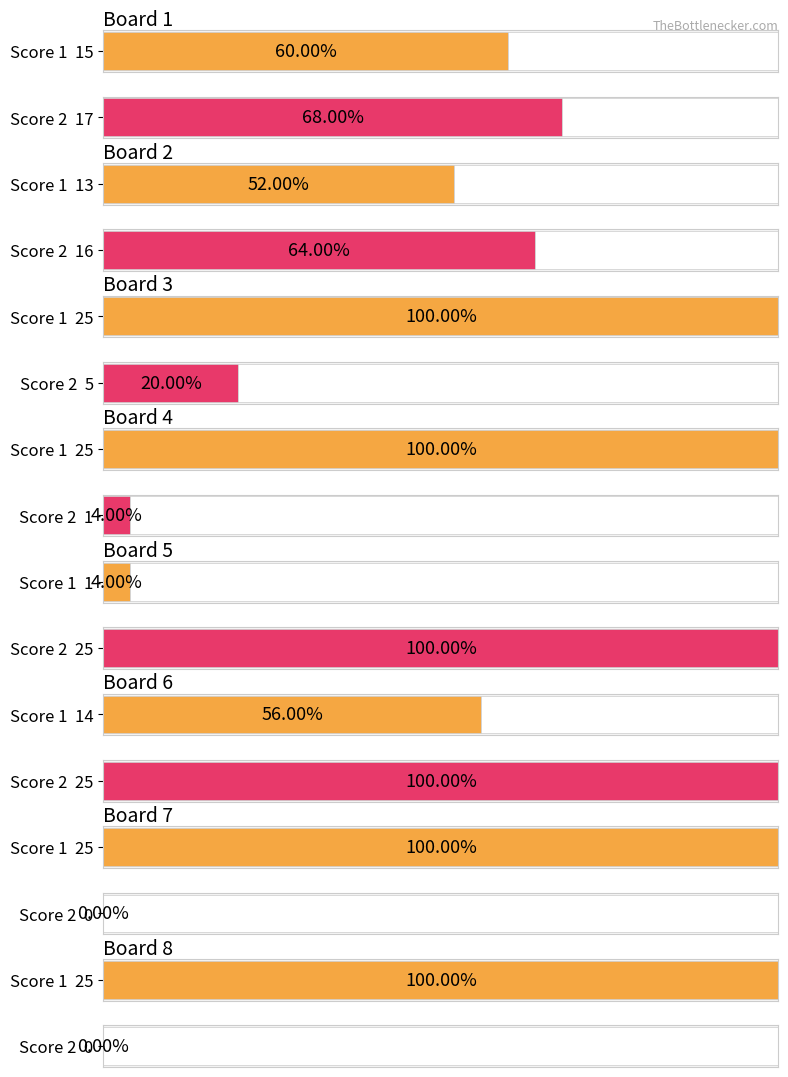

Rank the series at Board 4 from lowest to highest value.

Score 2, Score 1